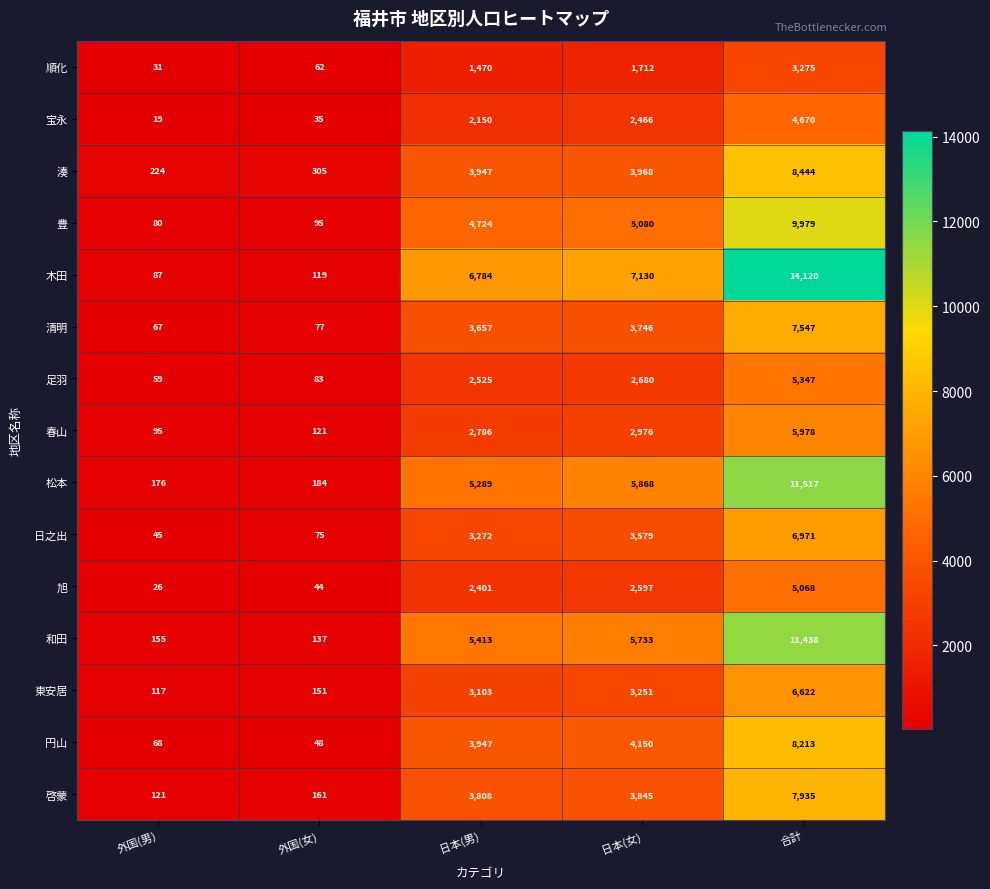

Count the number of categories in the chart.

5